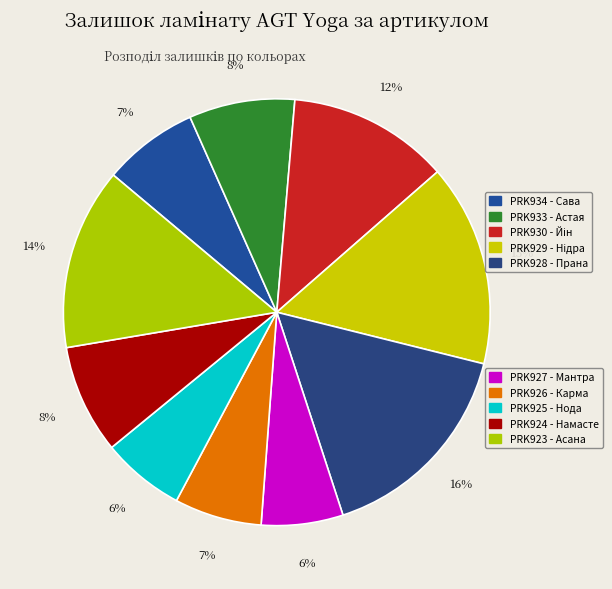

How many slices are in this pie chart?

10